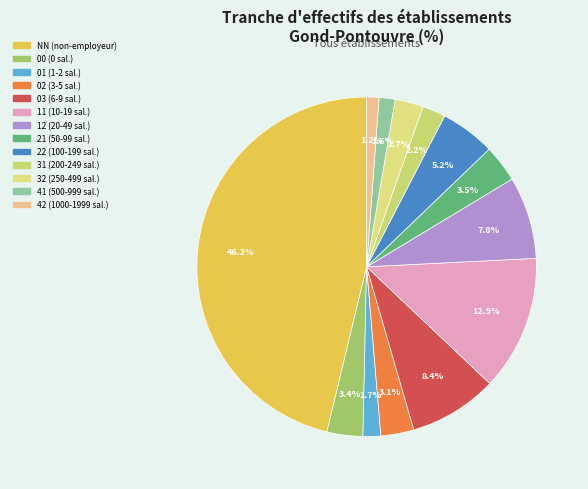

How many segments does this pie chart have?

13